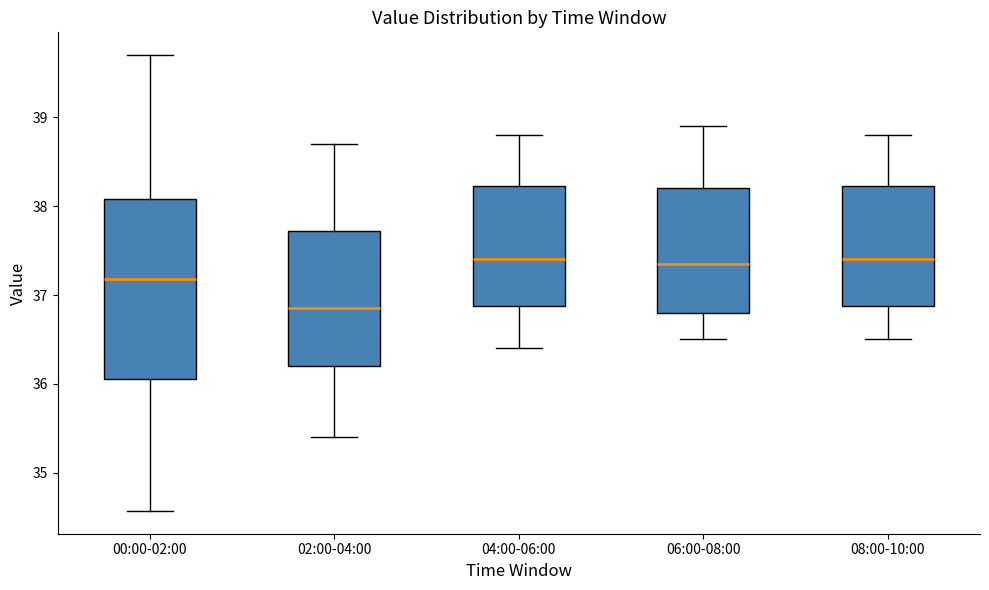

Which box's median line is the lowest?

02:00-04:00